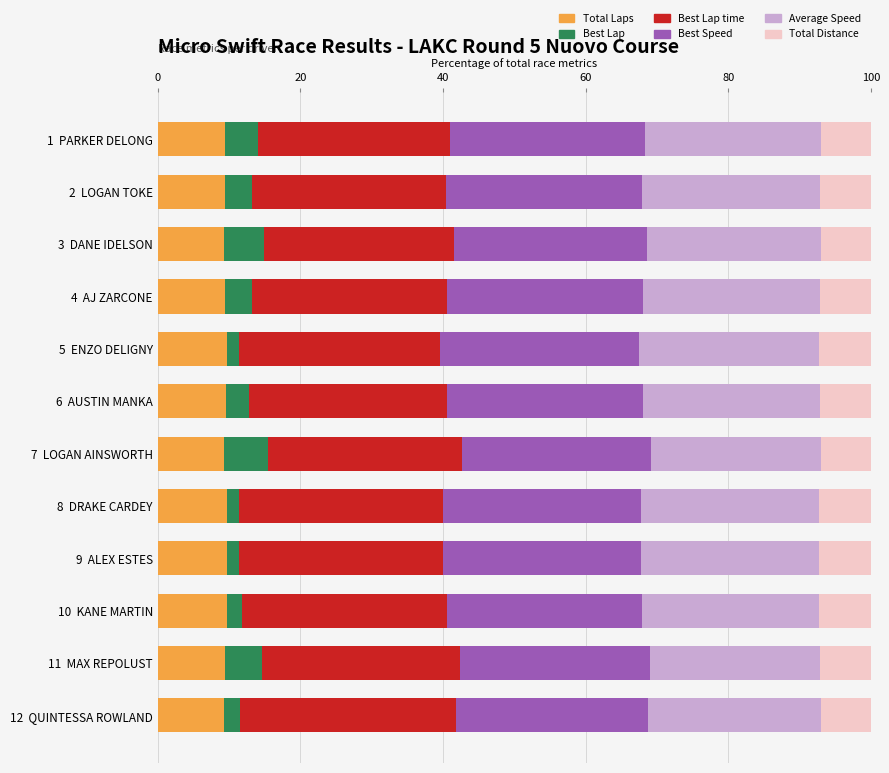

What is the total value across all series at 1  PARKER DELONG?

100.0